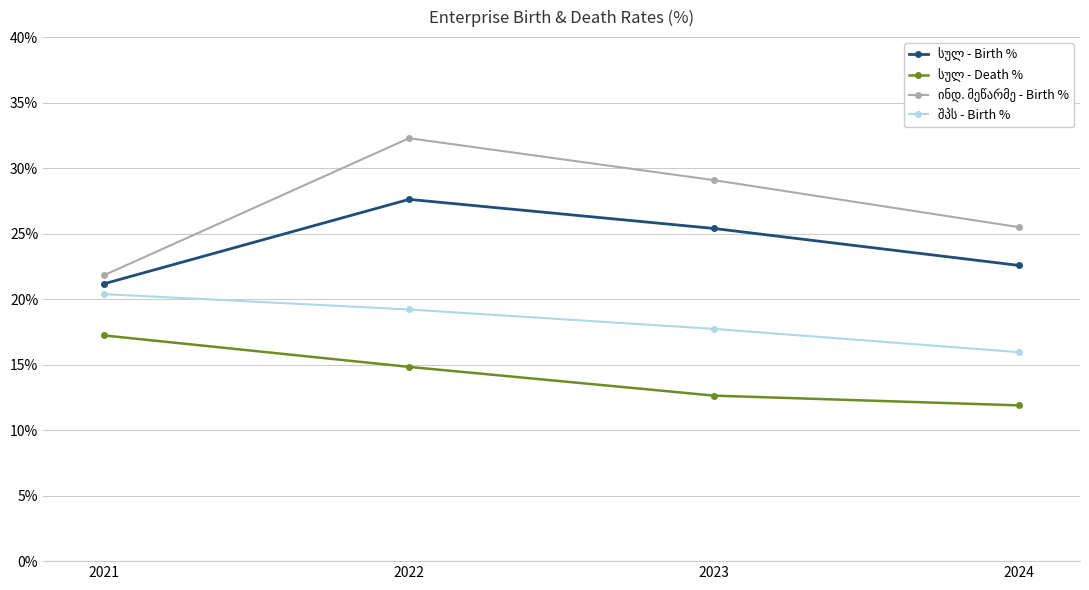

What is the total value across all series at 2022?

93.9